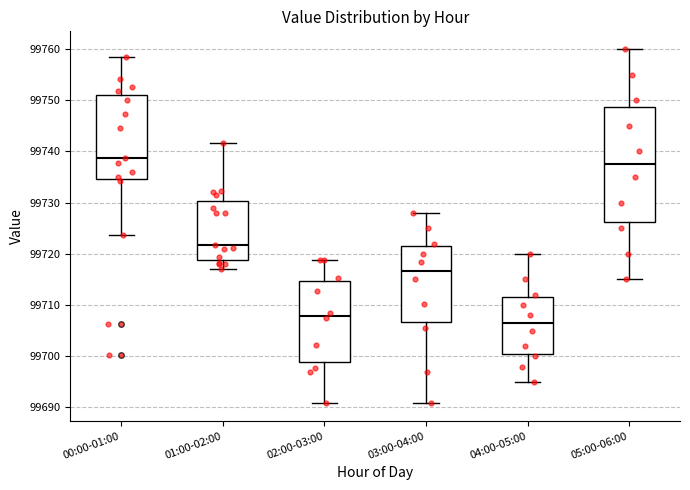

Which box is the tallest, from its lower edge to its upper edge?

05:00-06:00